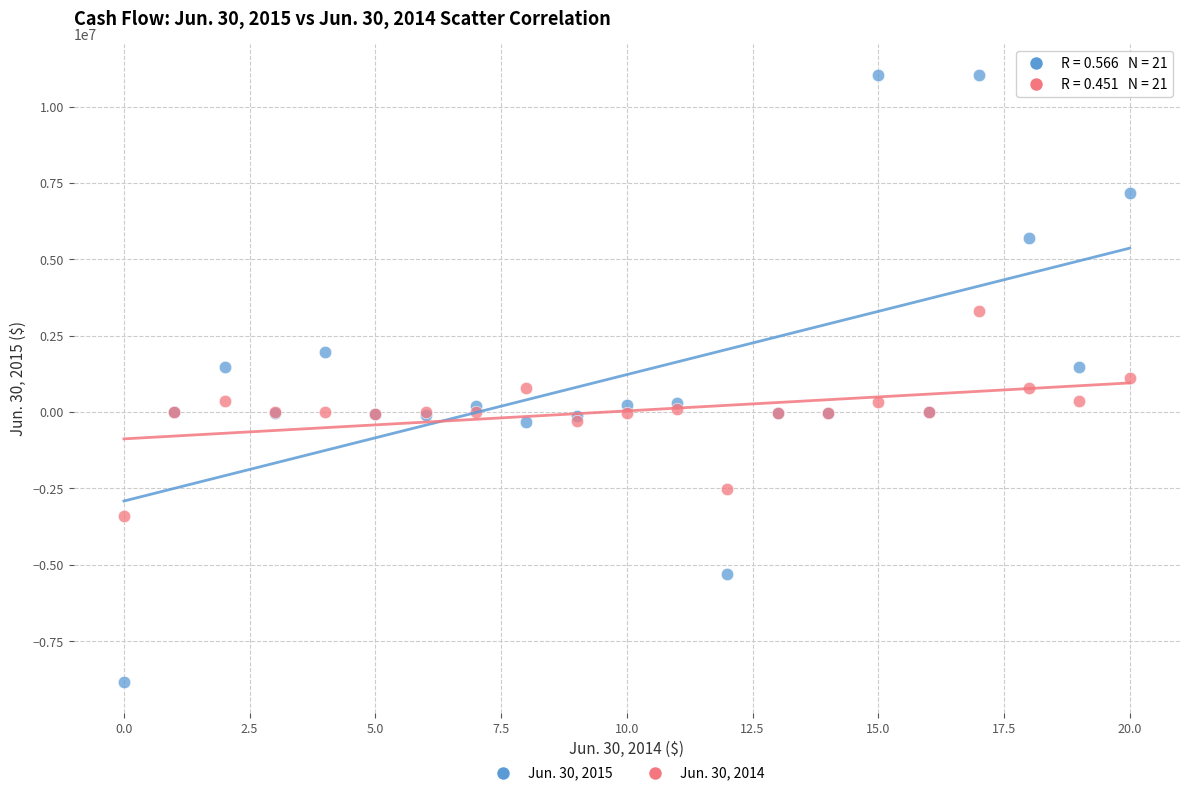

Which series contains the highest Y value?

Jun. 30, 2015